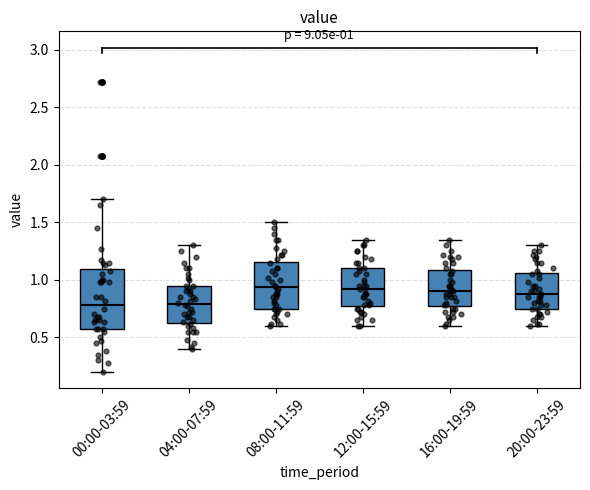

Comparing the boxes themselves (not the whiskers), which one is the tallest?

00:00-03:59